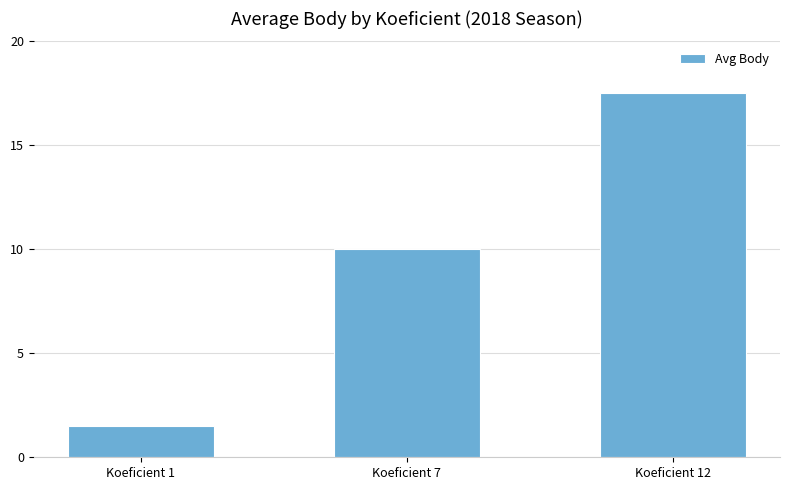

List the labels in order of value, smallest first.

Koeficient 1, Koeficient 7, Koeficient 12